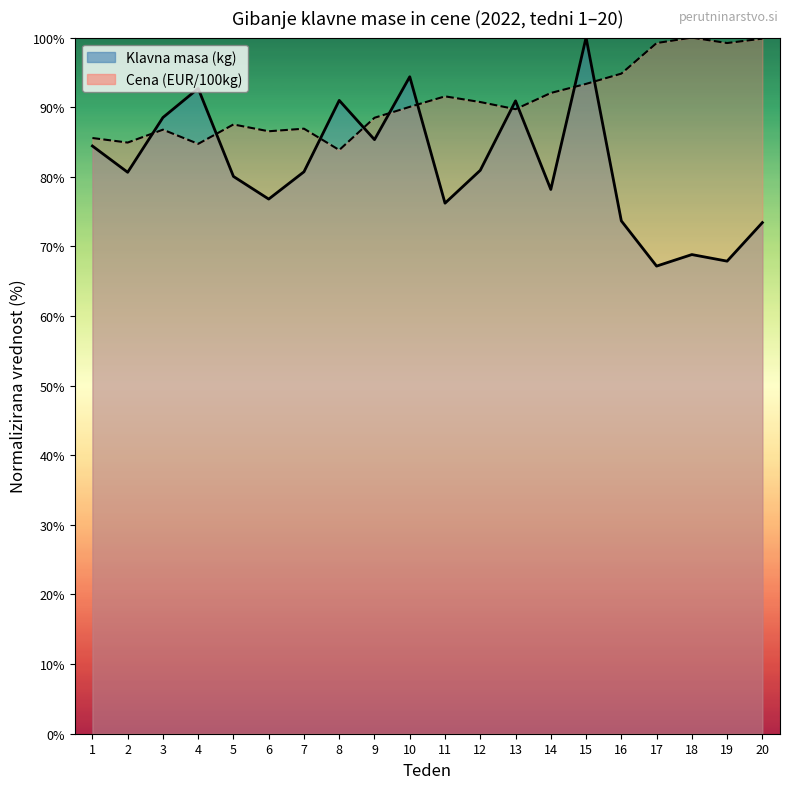

What is the sum of the Cena (EUR/100kg) values at 18 and 14?

192.0